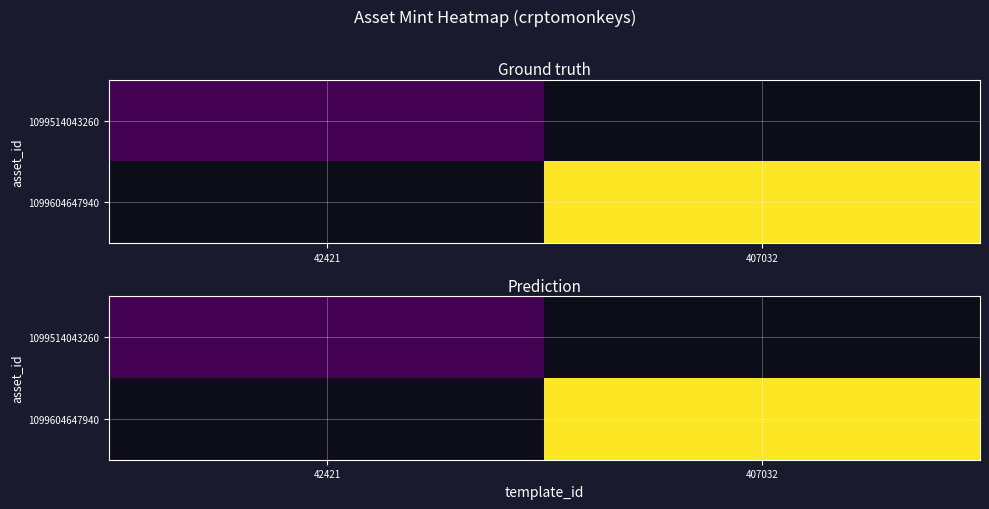

True or false: 1099514043260 has a value of 4238.2 at 42421.

False